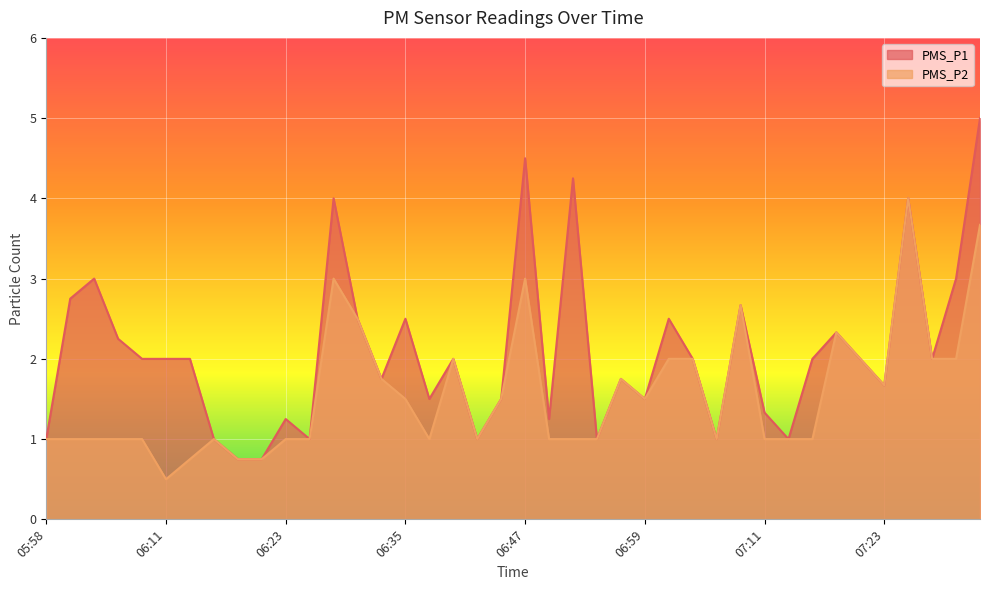

The value of PMS_P1 at 07:28 is 1.0. True or false?

False